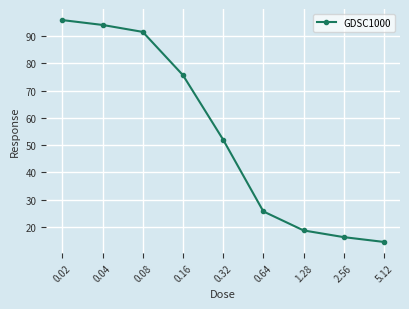

How many categories are shown in the chart?

9